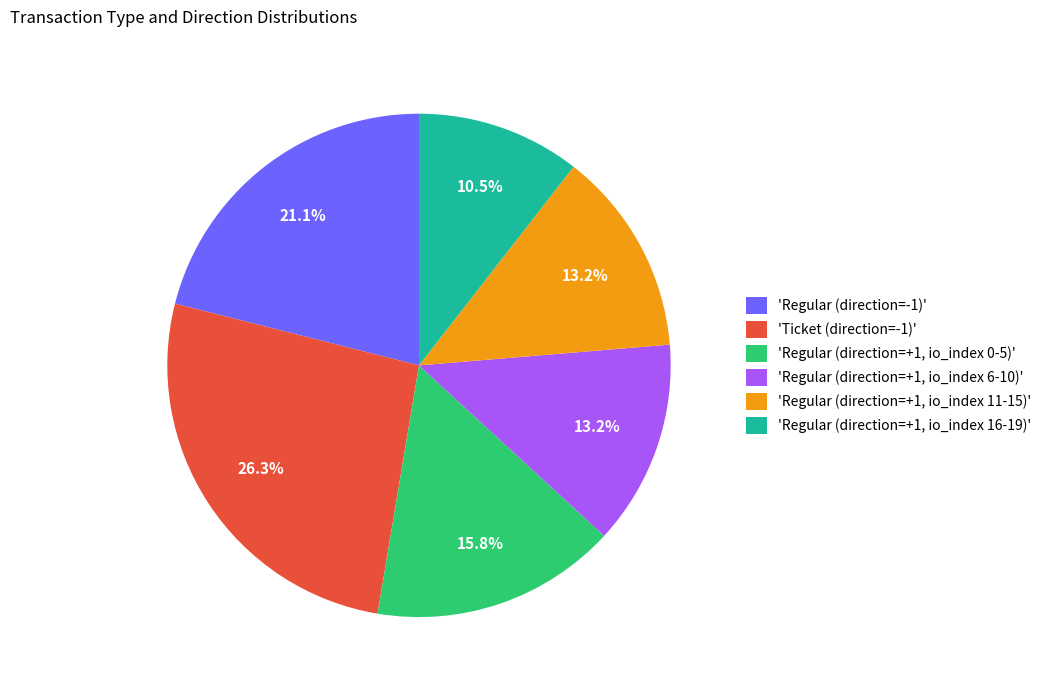

Count the number of slices in the pie.

6